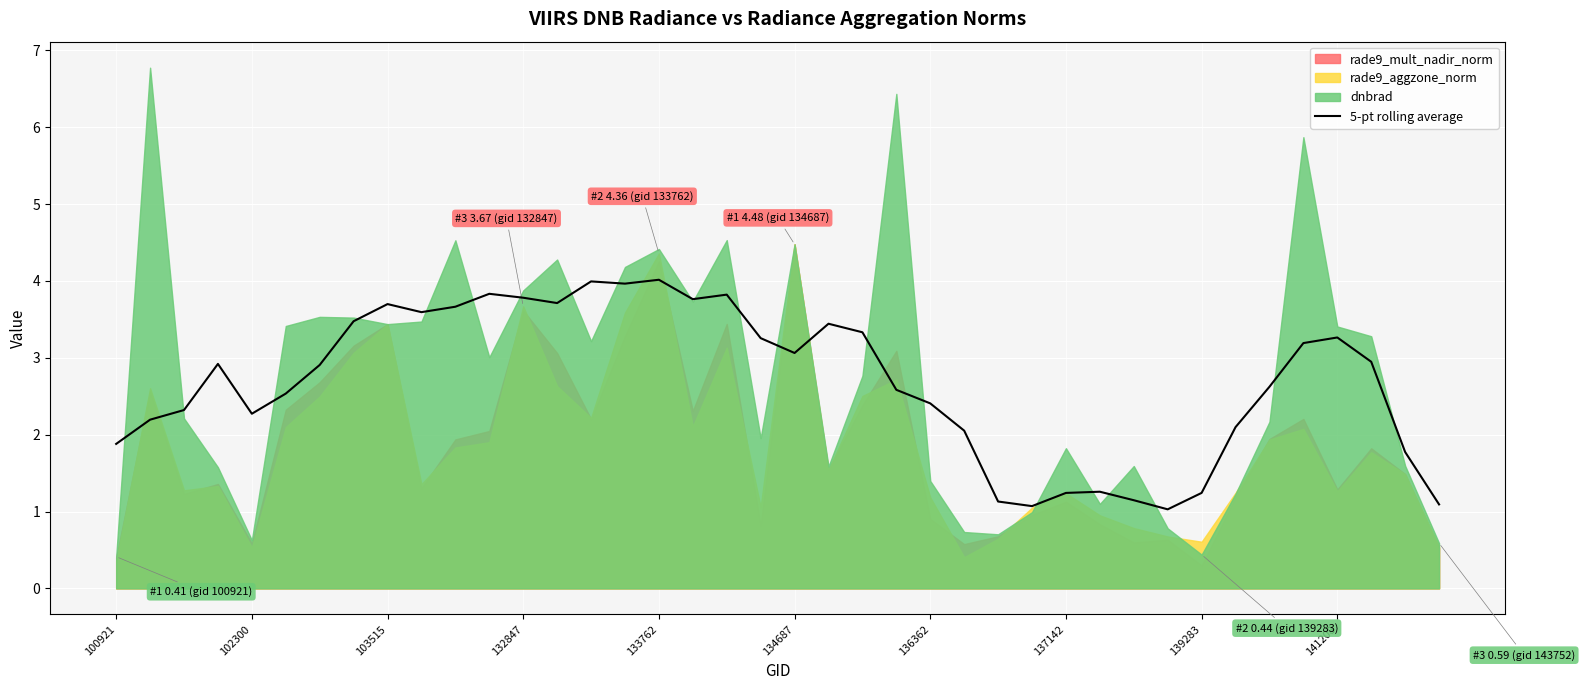

What is the sum of the values at 29 and 15?

5.2